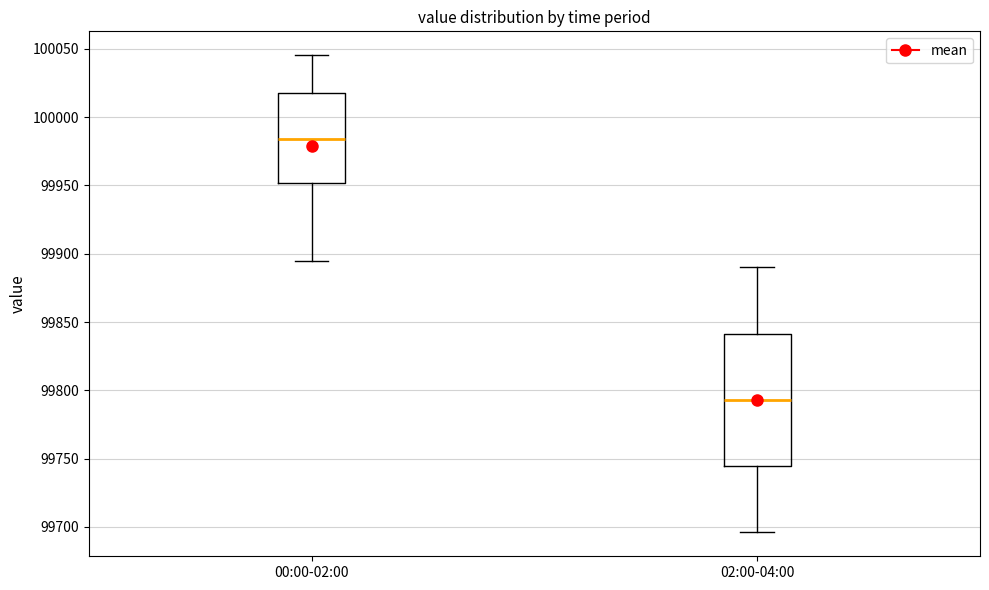

Reading left to right, read every box against the y-axis: the position of its median line, the range the box covers, and the ends of its whiskers. The values are not printed on the chart, so give them approximately, as read against the axis.

00:00-02:00: median 99985, box 99950 to 100020, whiskers 99895 to 100045
02:00-04:00: median 99795, box 99745 to 99840, whiskers 99695 to 99890